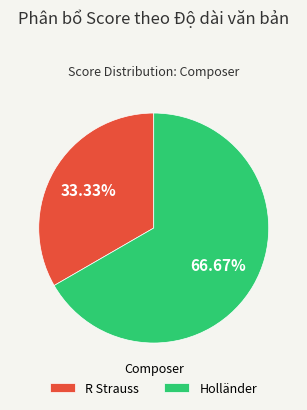

How much of the chart is everything except Holländer?

33.3%